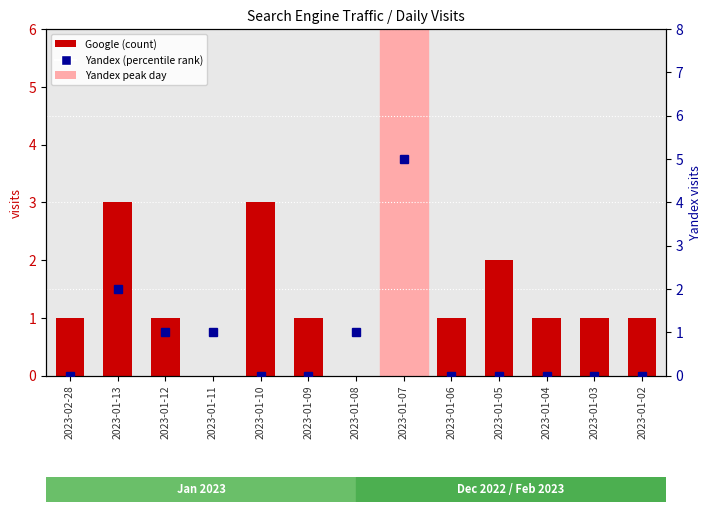

Between 2023-02-28 and 2023-01-04, which series saw the biggest shift?

Google